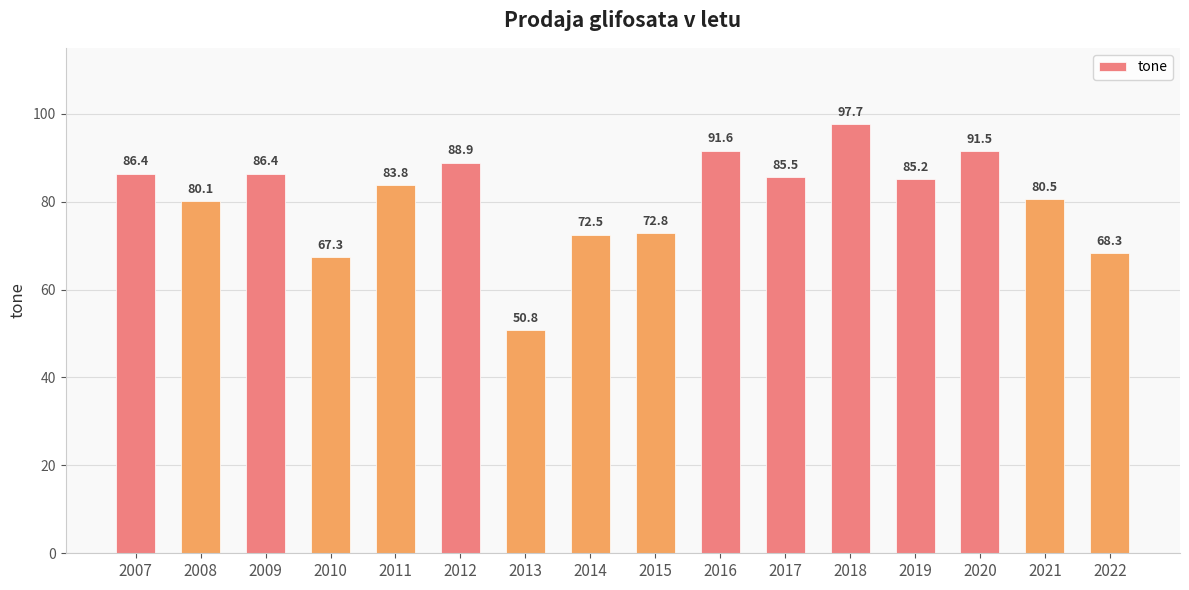

Approximately how many times larger is the value at 2013 compared to 2007?

0.6